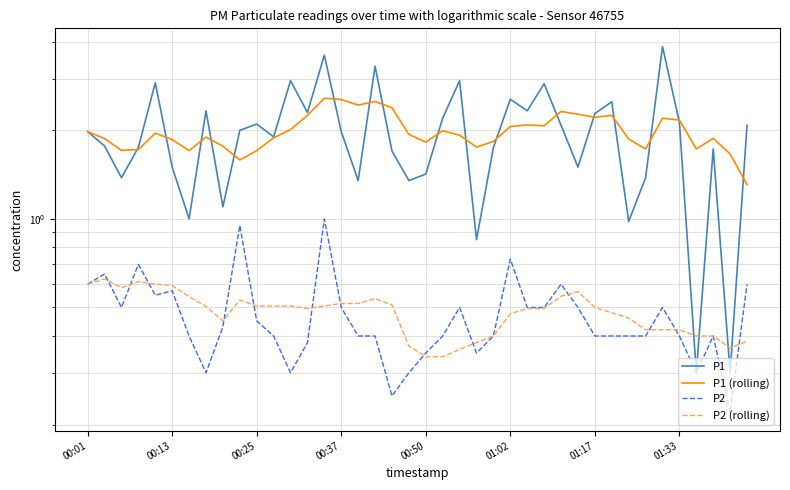

What is the difference between the second highest and minimum values in the P1 series?

3.3